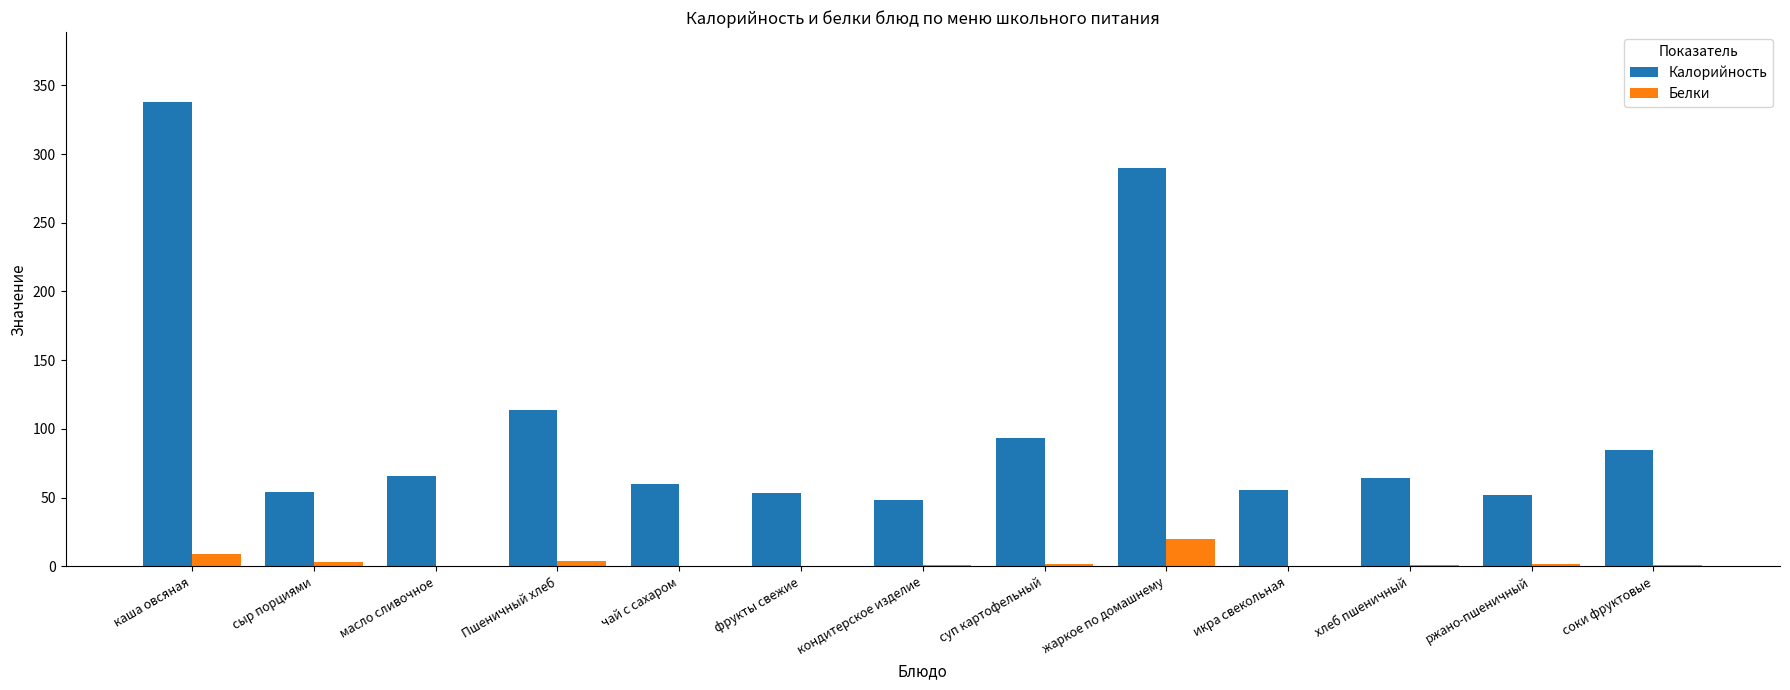

Between кондитерское изделие and хлеб пшеничный, which series saw the biggest shift?

Калорийность